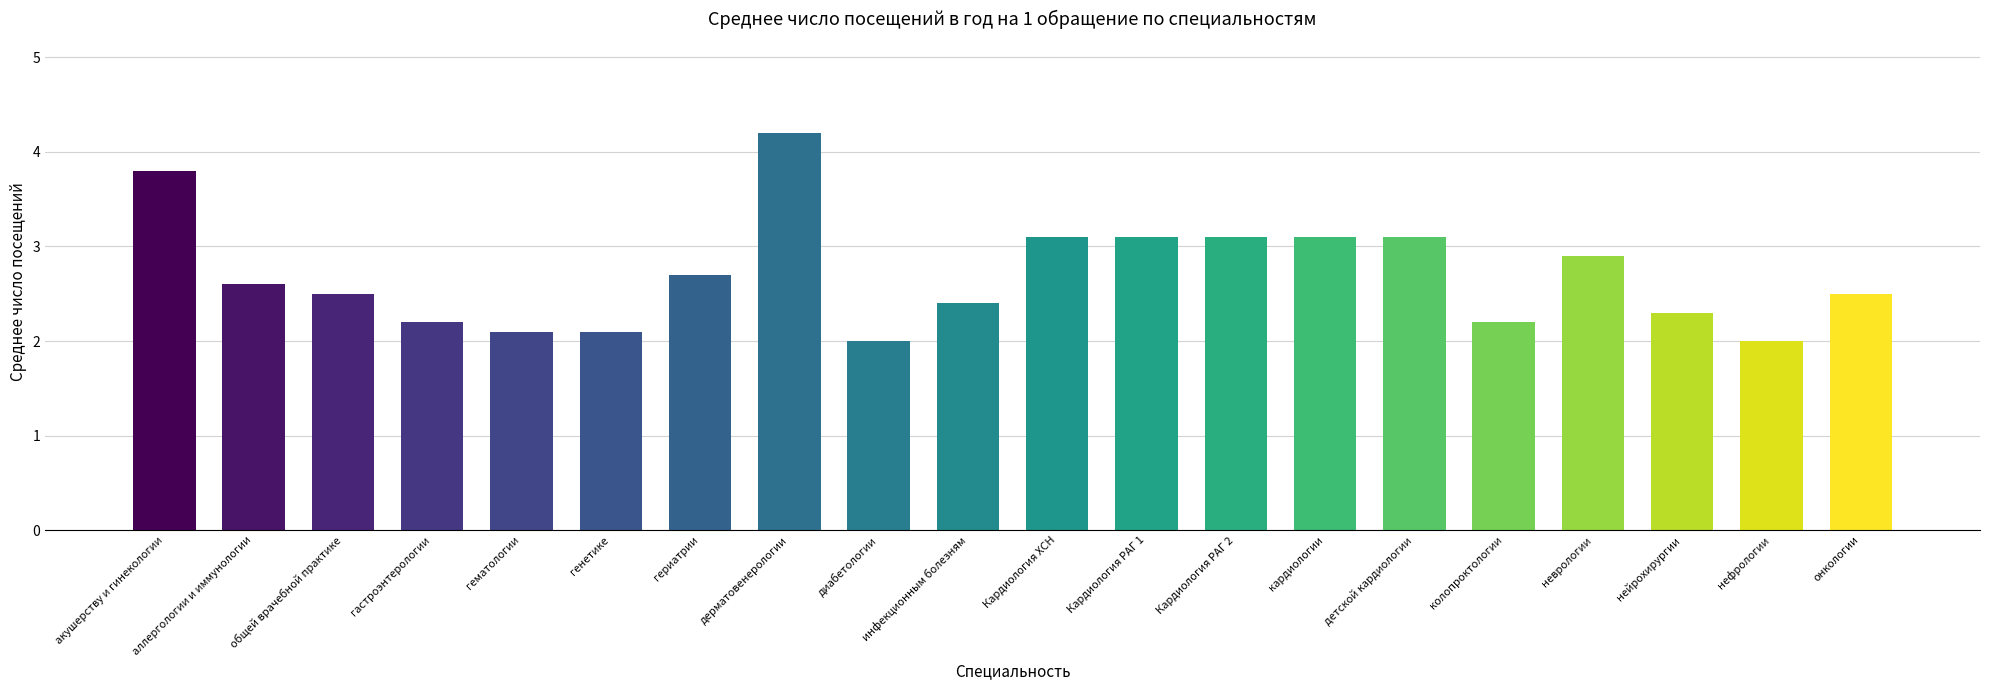

What is the sum of all values?

54.0